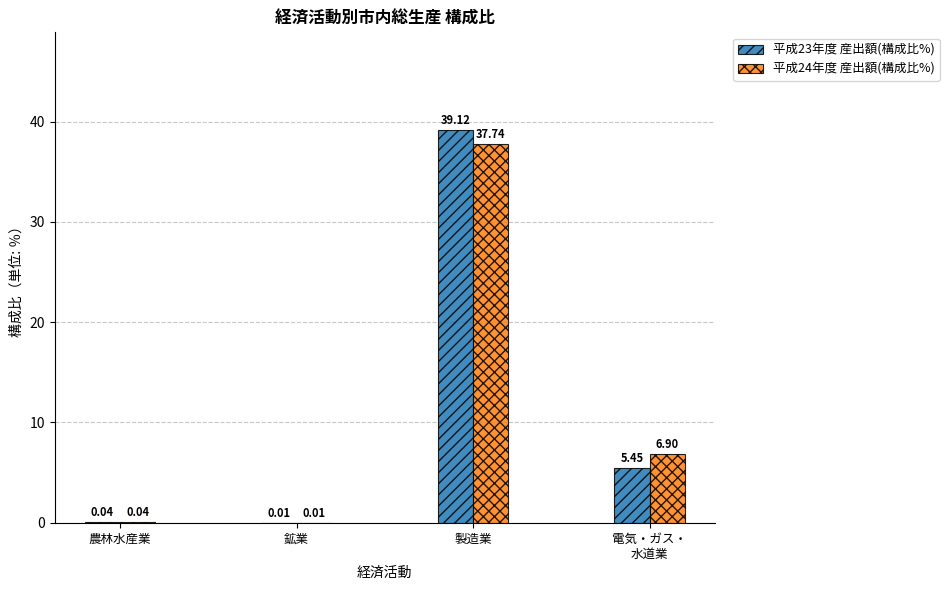

At which category is the sum across all series the highest?

製造業